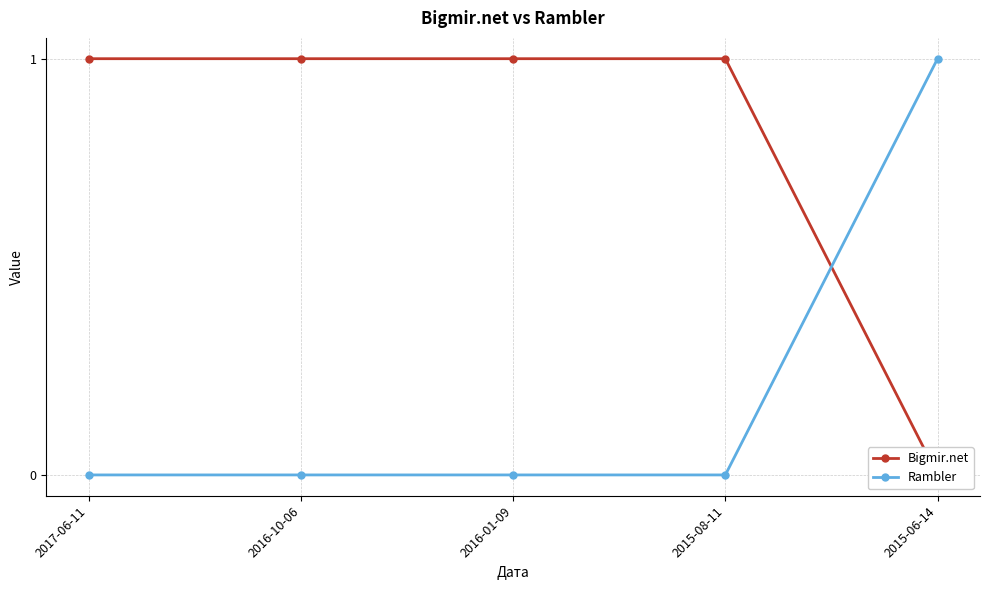

Which series has the largest range (max minus min)?

Bigmir.net